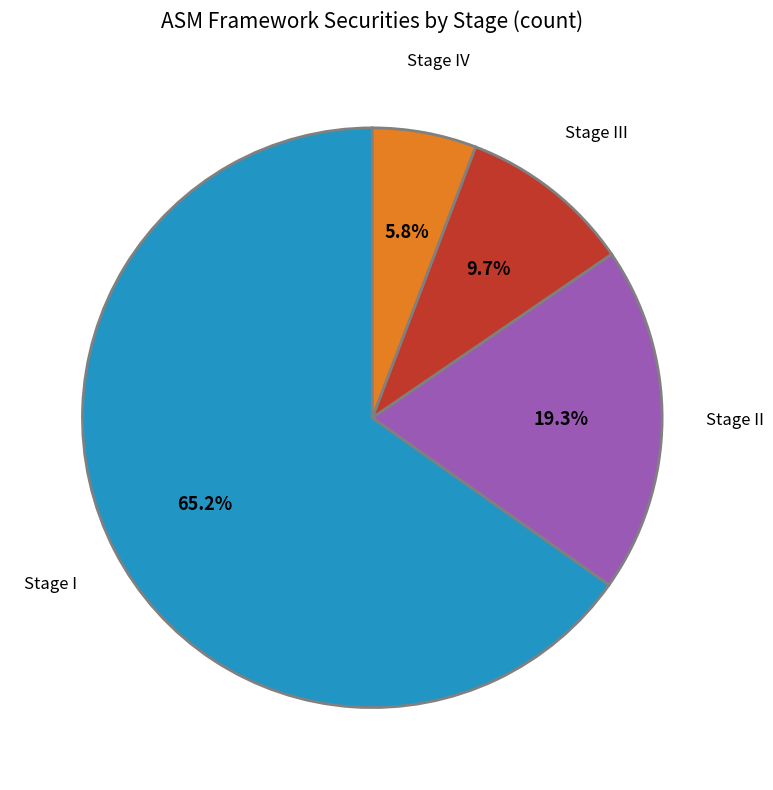

Approximately how many times larger is the value at Stage II compared to Stage IV?

3.3